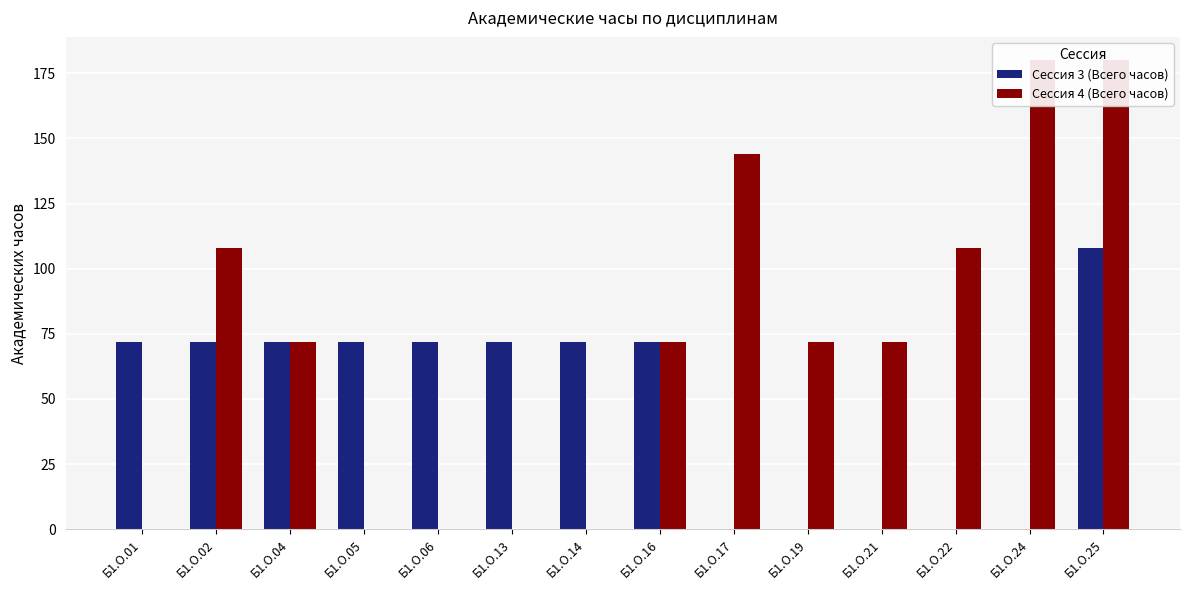

Reading left to right, transcribe all the data shown in this chart.

Сессия 3 (Всего часов): Б1.О.01=72	Б1.О.02=72	Б1.О.04=72	Б1.О.05=72	Б1.О.06=72	Б1.О.13=72	Б1.О.14=72	Б1.О.16=72	Б1.О.17=0	Б1.О.19=0	Б1.О.21=0	Б1.О.22=0	Б1.О.24=0	Б1.О.25=108
Сессия 4 (Всего часов): Б1.О.01=0	Б1.О.02=108	Б1.О.04=72	Б1.О.05=0	Б1.О.06=0	Б1.О.13=0	Б1.О.14=0	Б1.О.16=72	Б1.О.17=144	Б1.О.19=72	Б1.О.21=72	Б1.О.22=108	Б1.О.24=180	Б1.О.25=180